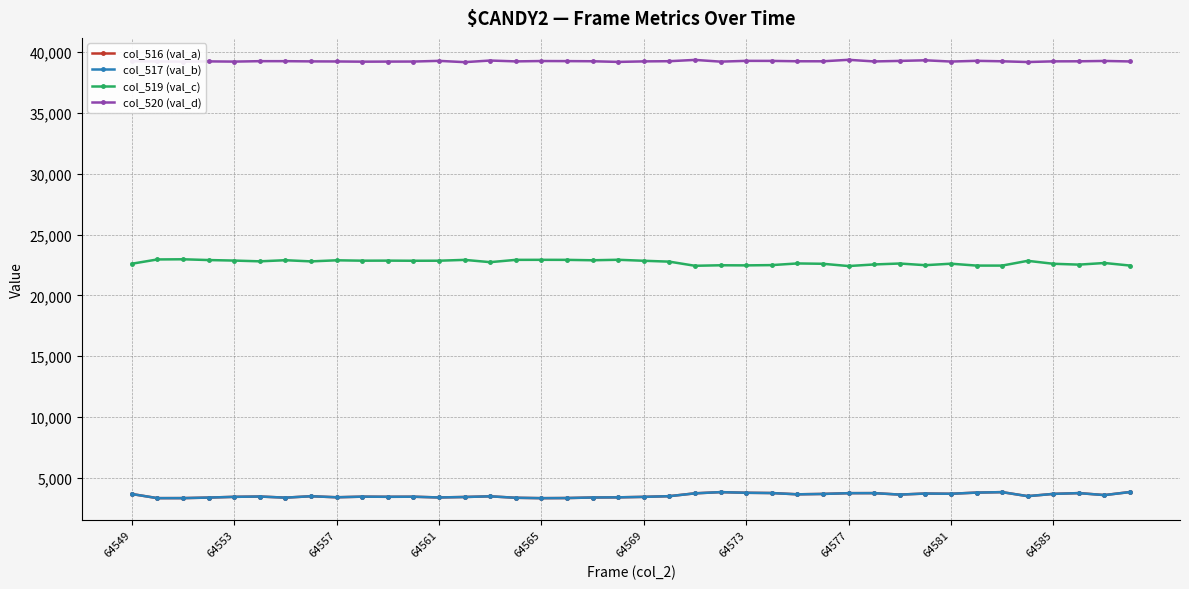

What is the difference between the maximum and minimum values in the col_517 (val_b) series?

504